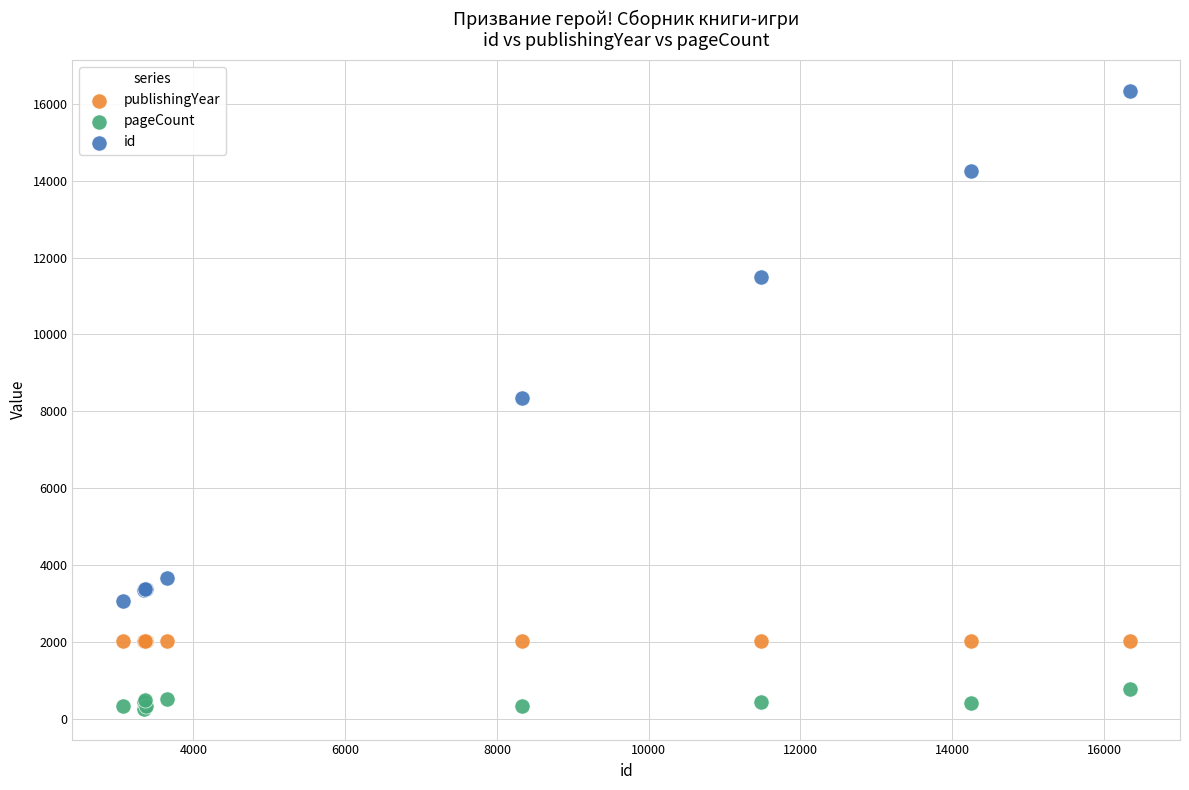

What are all the series names shown in the legend?

publishingYear, pageCount, id